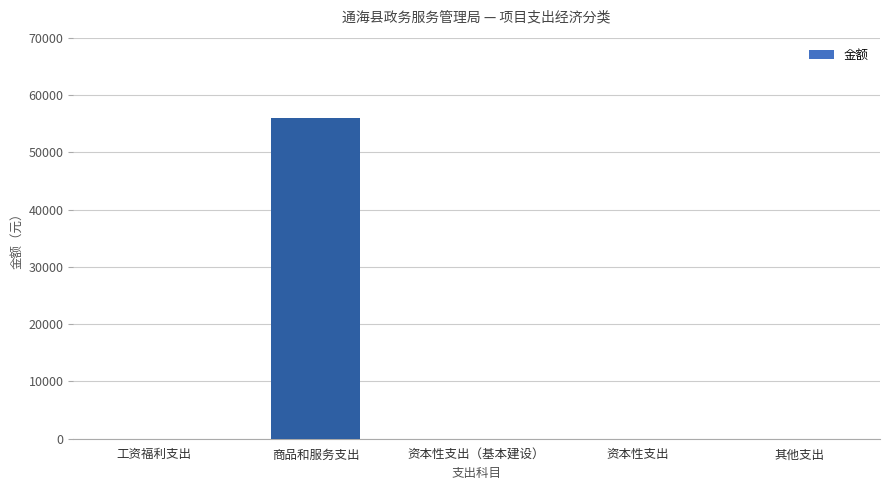

Which label corresponds to the largest value in the chart?

商品和服务支出